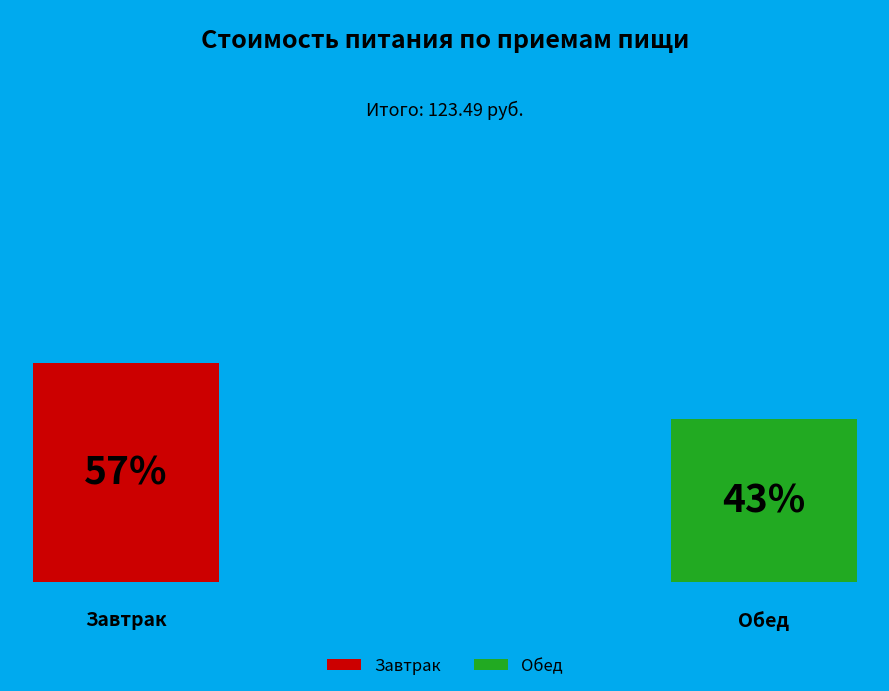

Is it true that Завтрак is 57% of the pie?

True